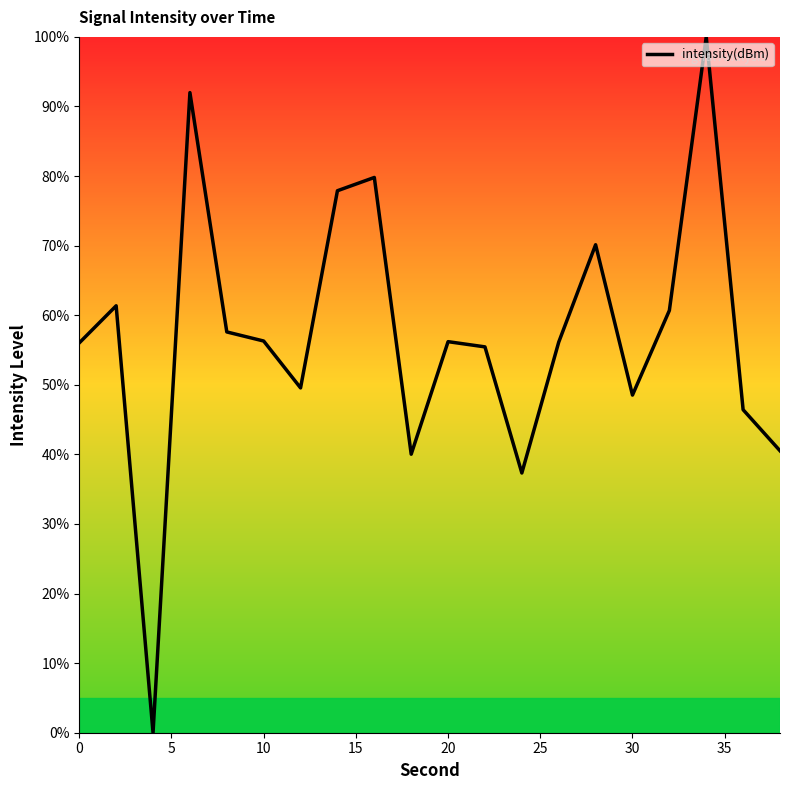

What is the greatest value displayed?

100.0